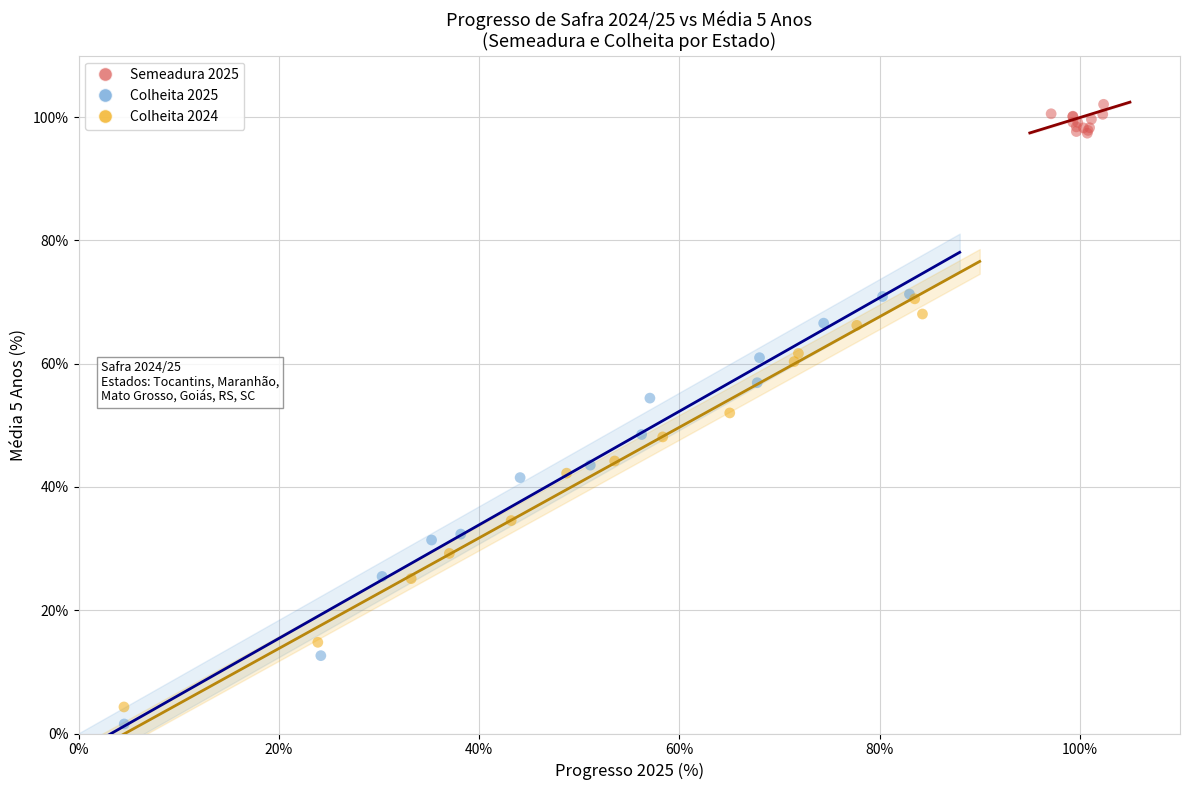

Which series contains the highest Y value?

Semeadura 2025